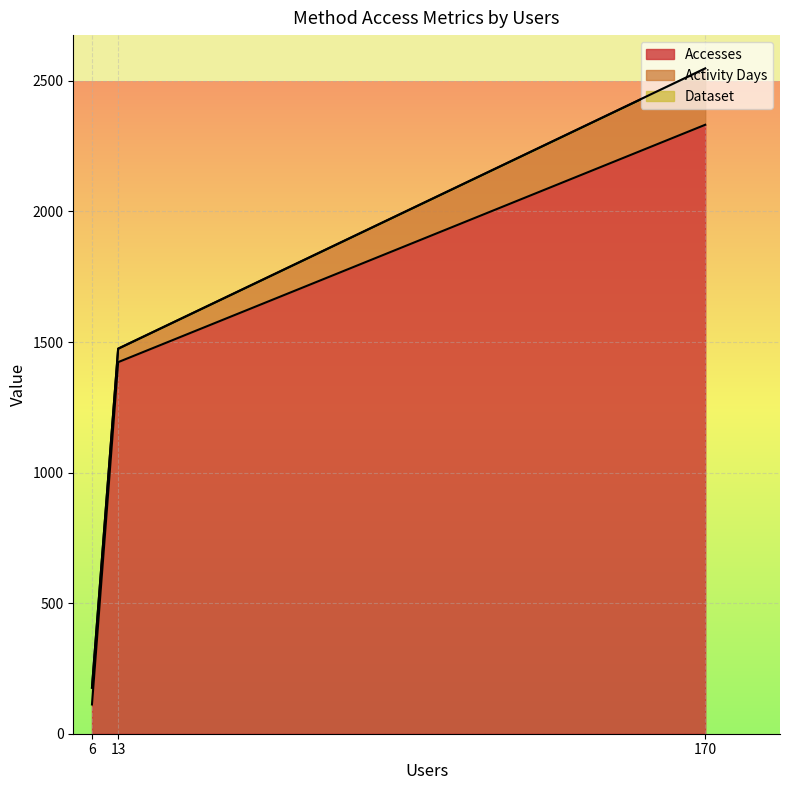

What is the spread (max minus min) of values at 170?

2331